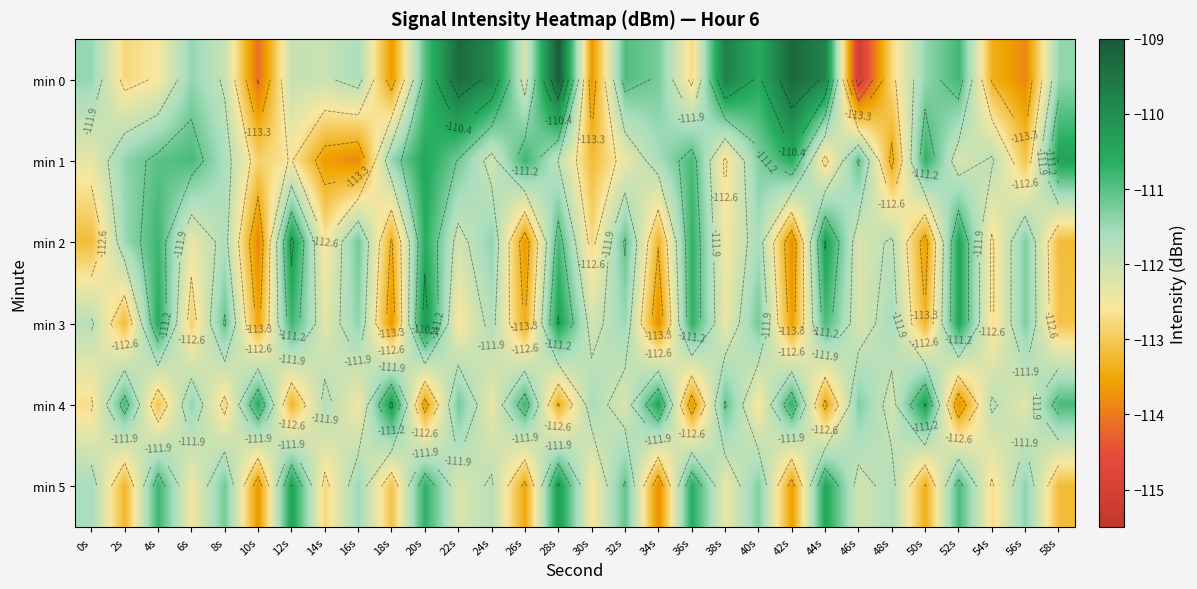

What is the greatest value displayed?

-109.0